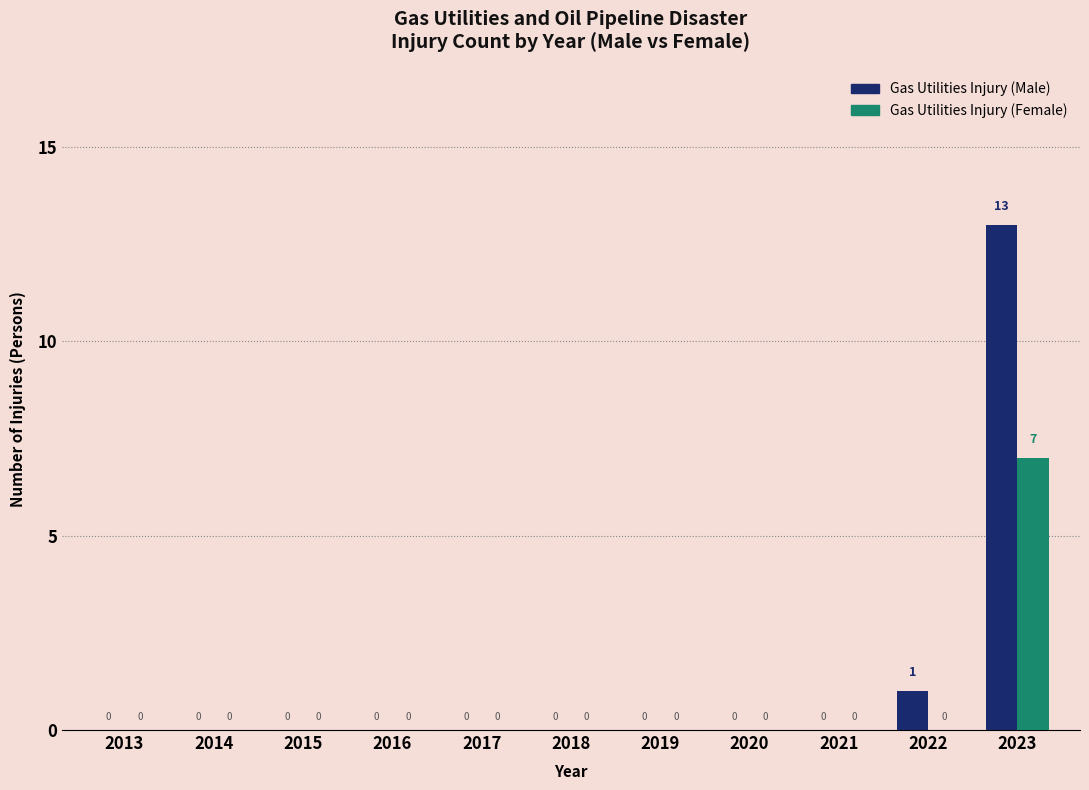

Reading left to right, list all the values displayed in this chart.

Gas Utilities Injury (Male): 2013=0	2014=0	2015=0	2016=0	2017=0	2018=0	2019=0	2020=0	2021=0	2022=1	2023=13
Gas Utilities Injury (Female): 2013=0	2014=0	2015=0	2016=0	2017=0	2018=0	2019=0	2020=0	2021=0	2022=0	2023=7